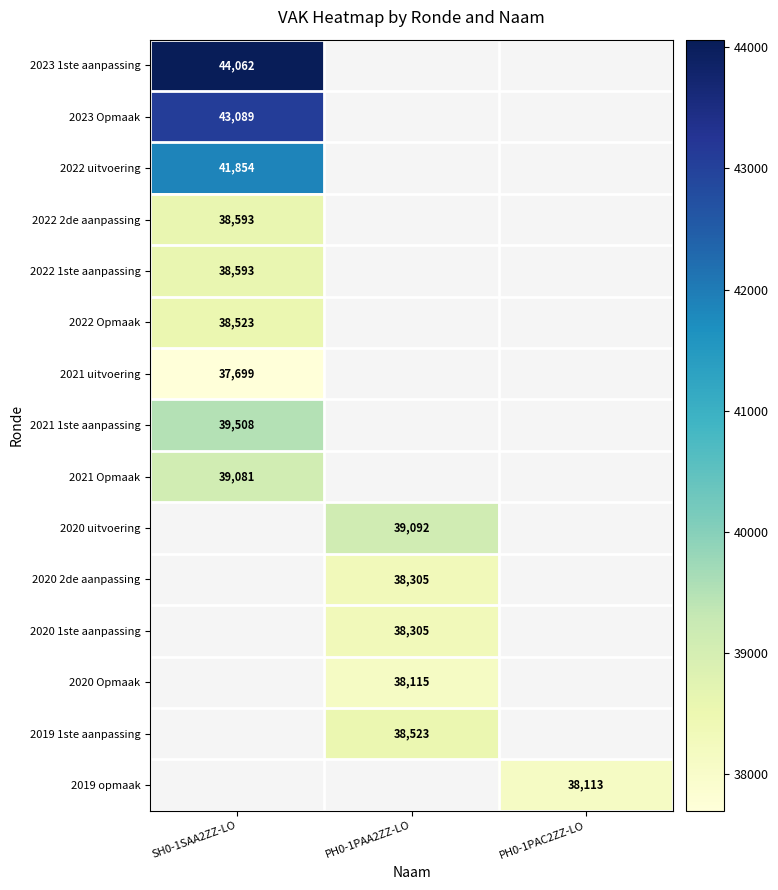

True or false: 2021 1ste aanpassing has a value of 39508 at SH0-1SAA2ZZ-LO.

True